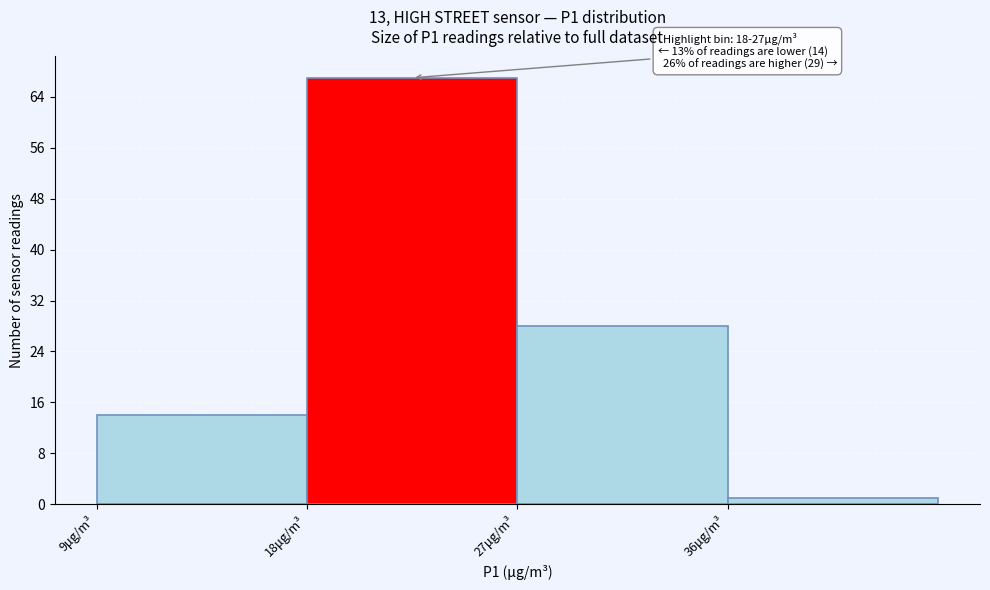

Over which range of the x-axis is the bar tallest?

18 to 27